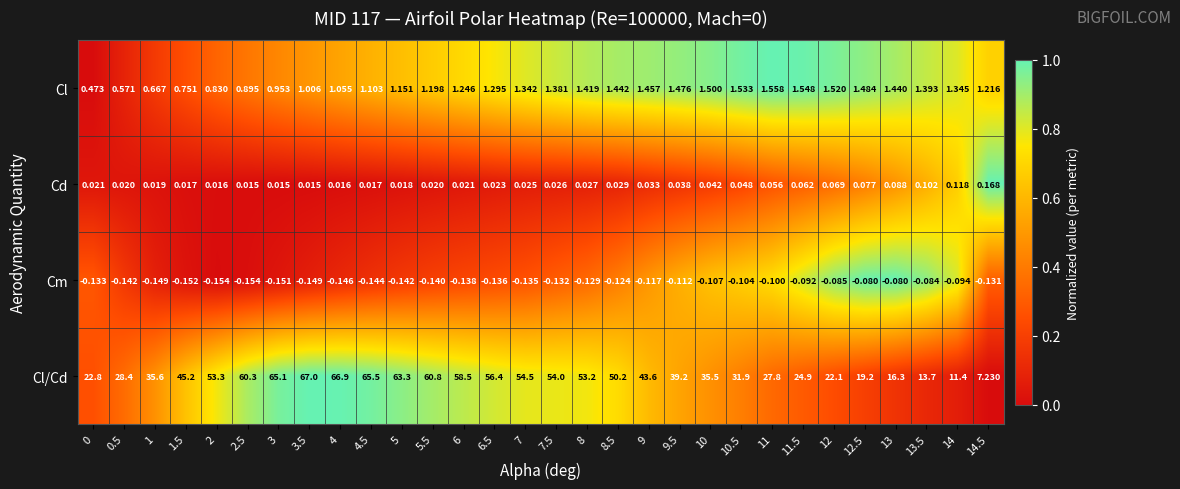

Is the value of Cl/Cd at 5 greater than the value of Cm at 7.5?

Yes